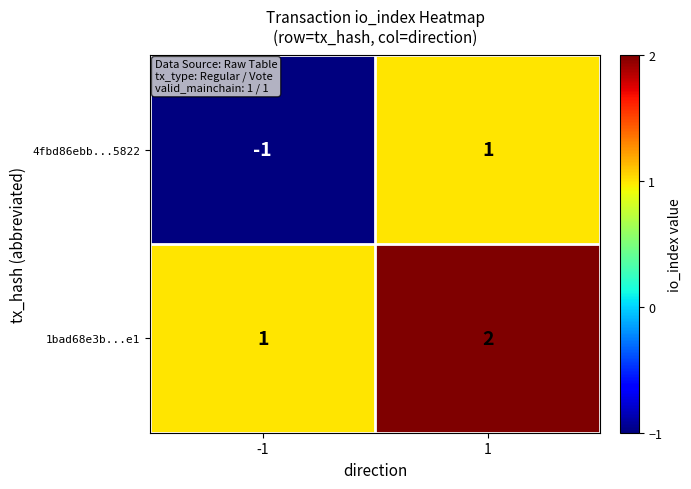

True or false: 4fbd86ebb...5822 has a value of 0 at 1.

False